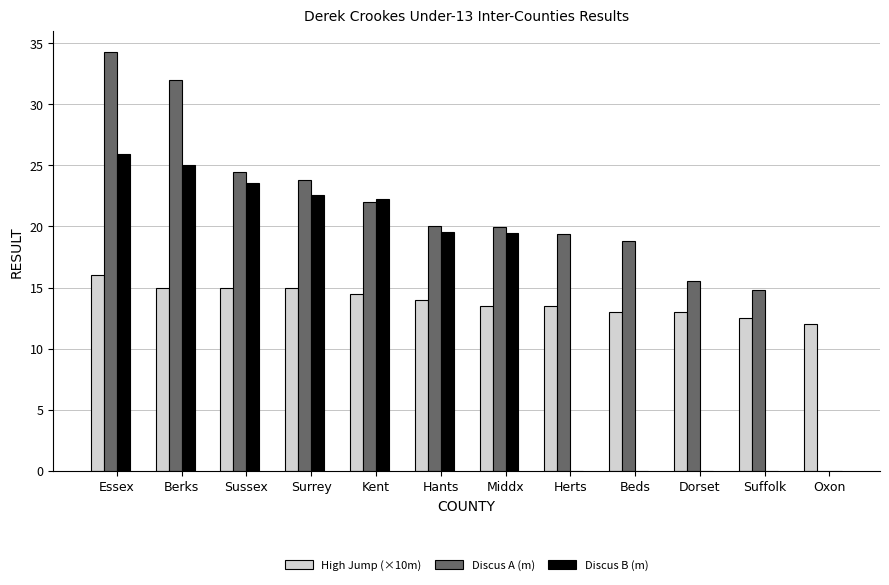

Are the bars grouped side by side (vs. stacked)?

Yes